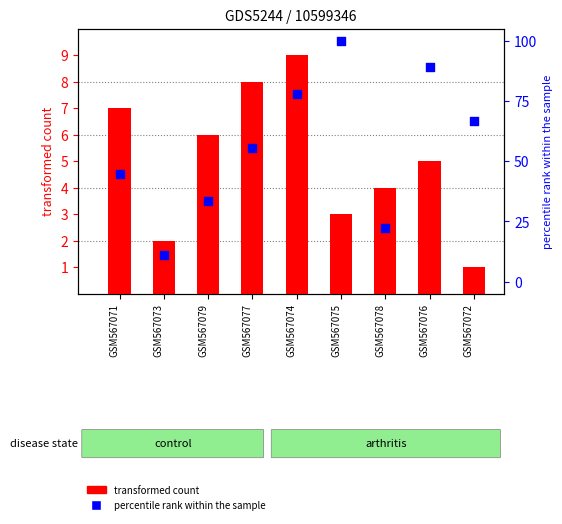

At which category is the sum across all series the highest?

GSM567075